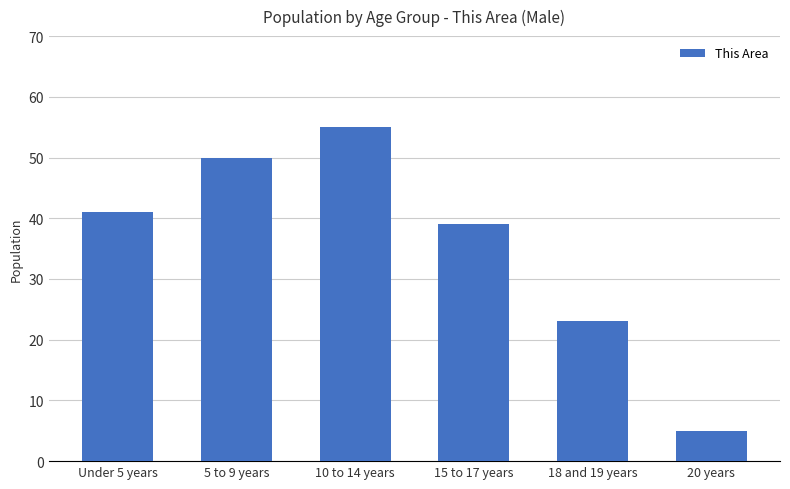

What is the value of the 4th bar from the left?

39